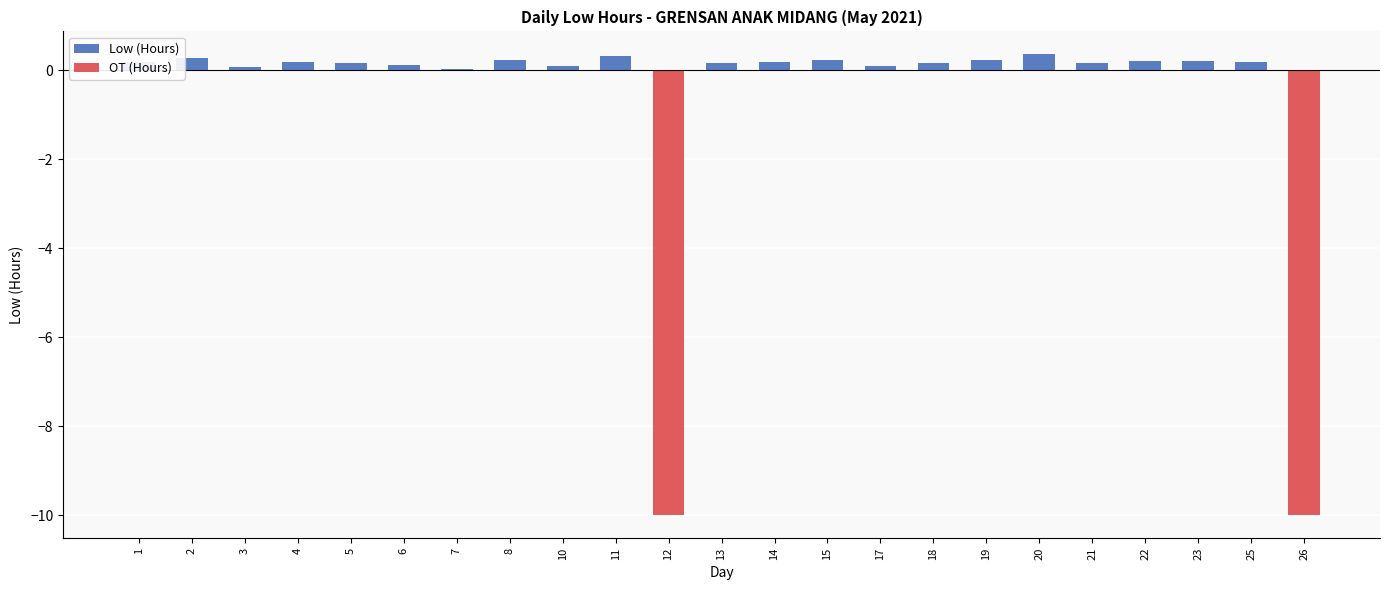

What is the greatest value displayed?

0.4